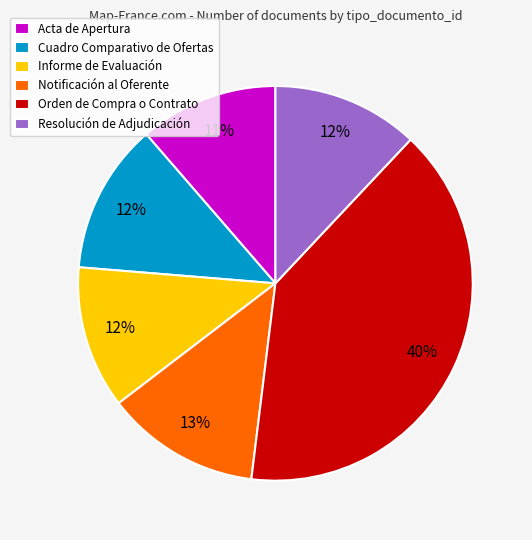

What is the largest slice in the pie chart?

Orden de Compra o Contrato